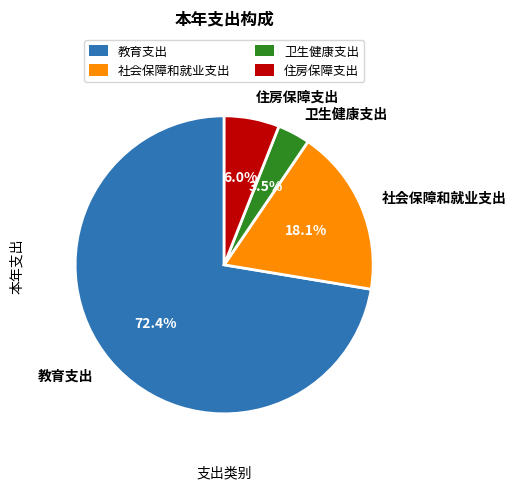

Approximately how many times larger is the value at 教育支出 compared to 社会保障和就业支出?

4.0